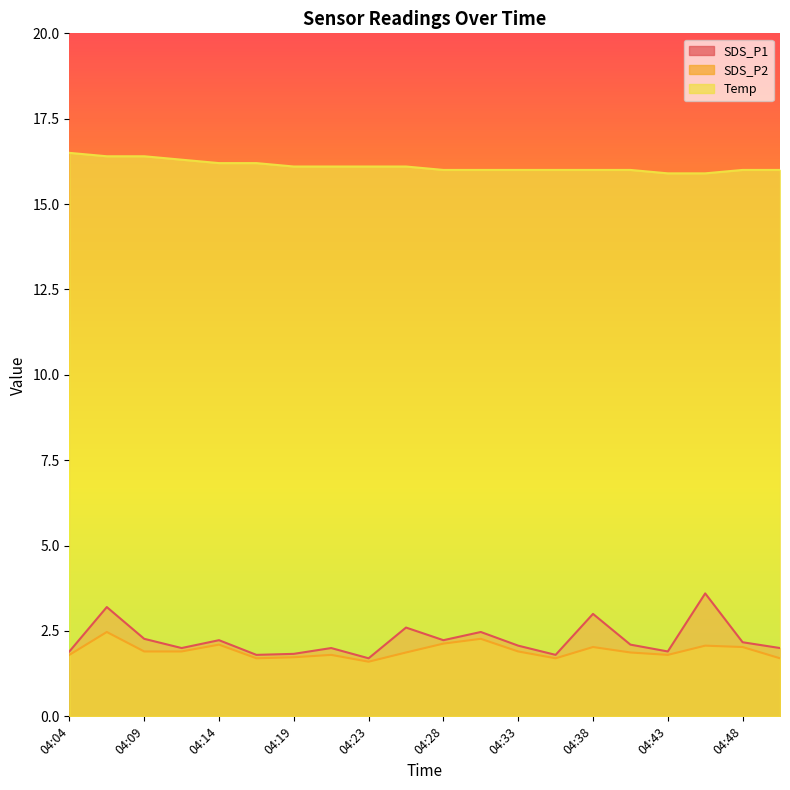

What are all the series names shown in the legend?

SDS_P1, SDS_P2, Temp